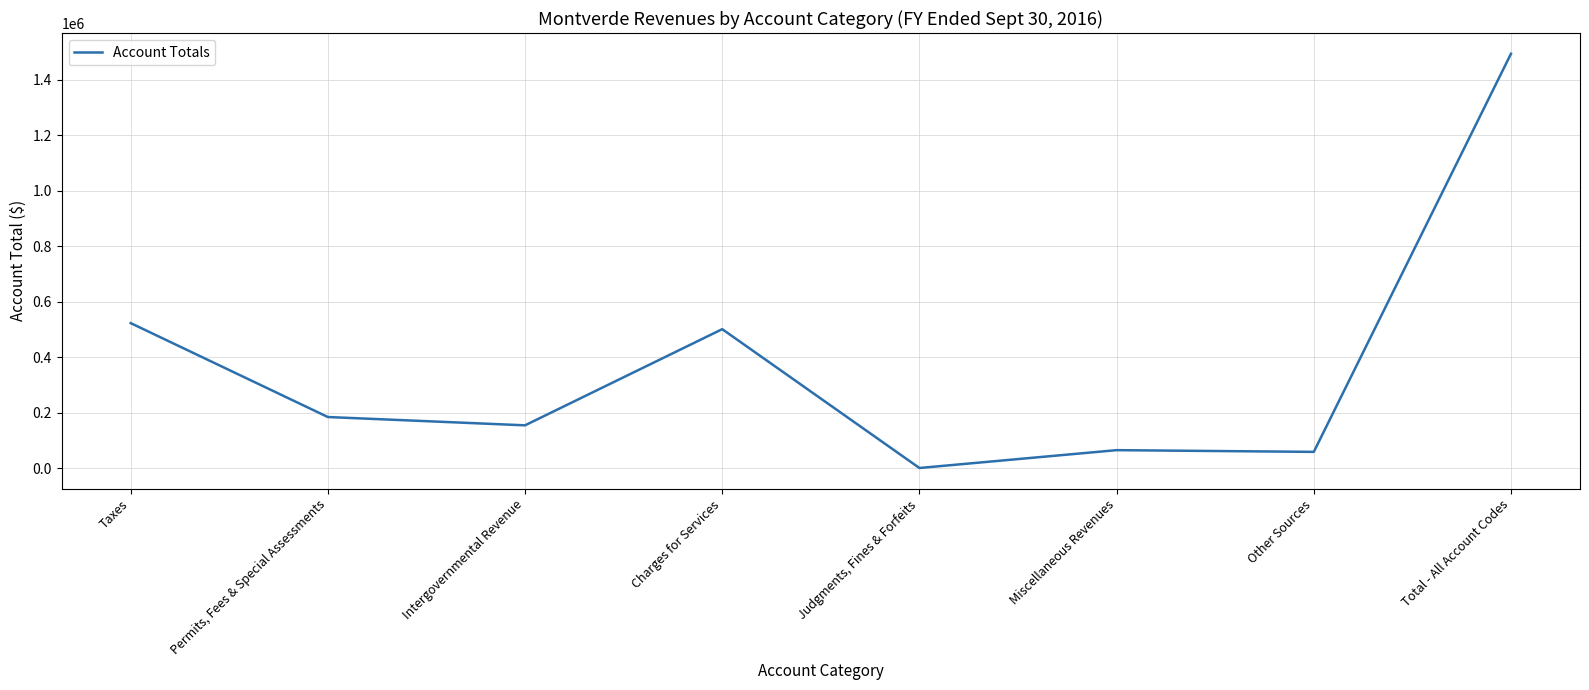

Is it true that the value at Total - All Account Codes is 1493880?

True